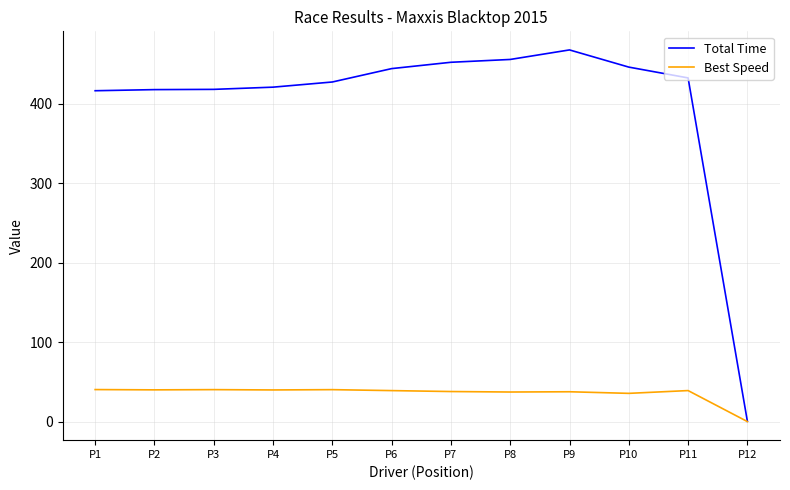

The value of Best Speed at P2 is 39.9. True or false?

True